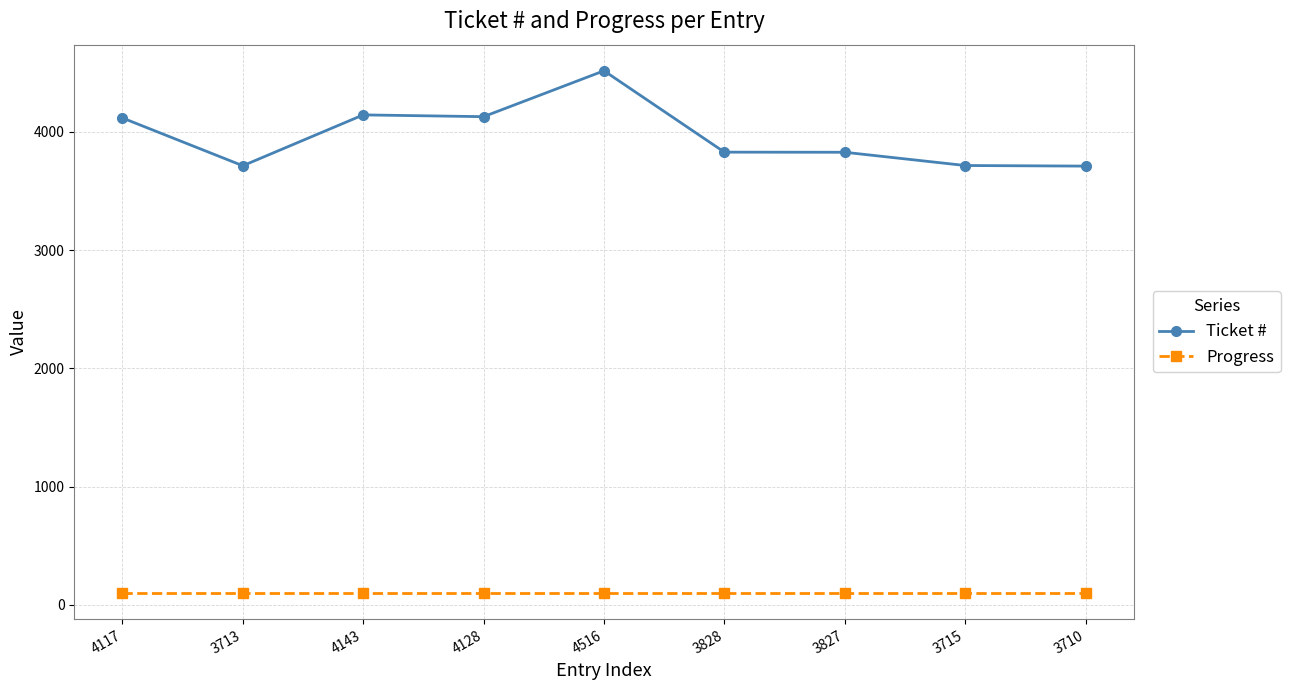

What is the highest value of the Progress series?

100